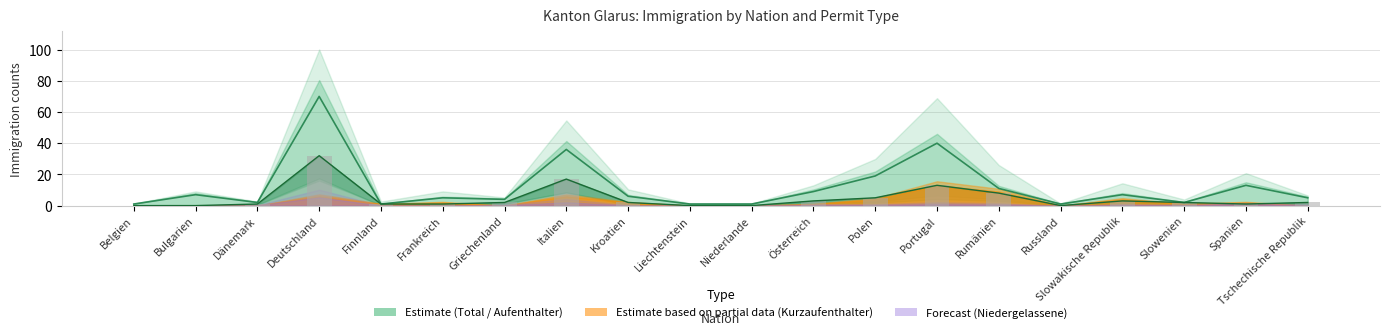

Which series has the widest spread of values?

Total (col_3)